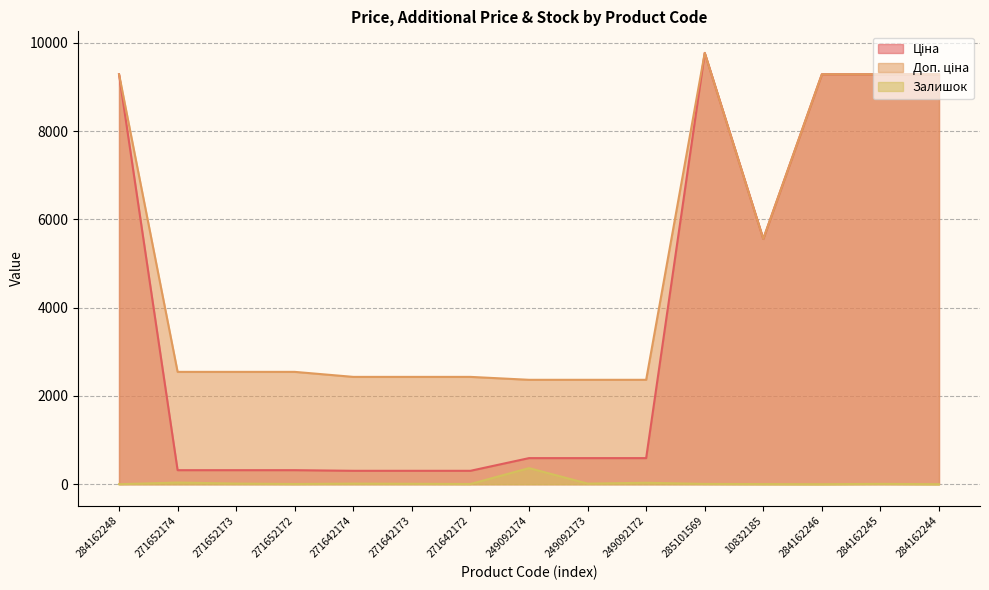

What is the difference between the Доп. ціна values at 271642173 and 284162245?

6857.7